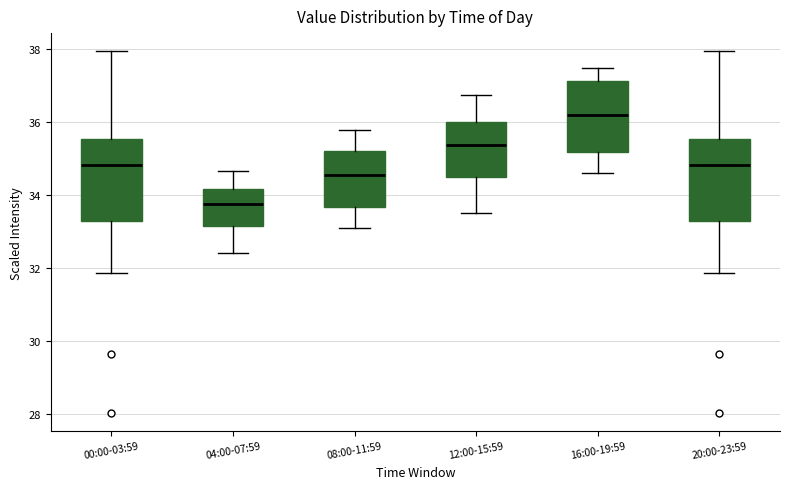

Reading left to right, read every box against the y-axis: the position of its median line, the range the box covers, and the ends of its whiskers. The values are not printed on the chart, so give them approximately, as read against the axis.

00:00-03:59: median 34.8, box 33.4 to 35.6, whiskers 31.8 to 38.0
04:00-07:59: median 33.8, box 33.2 to 34.2, whiskers 32.4 to 34.6
08:00-11:59: median 34.6, box 33.6 to 35.2, whiskers 33.2 to 35.8
12:00-15:59: median 35.4, box 34.6 to 36.0, whiskers 33.6 to 36.8
16:00-19:59: median 36.2, box 35.2 to 37.2, whiskers 34.6 to 37.6
20:00-23:59: median 34.8, box 33.4 to 35.6, whiskers 31.8 to 38.0